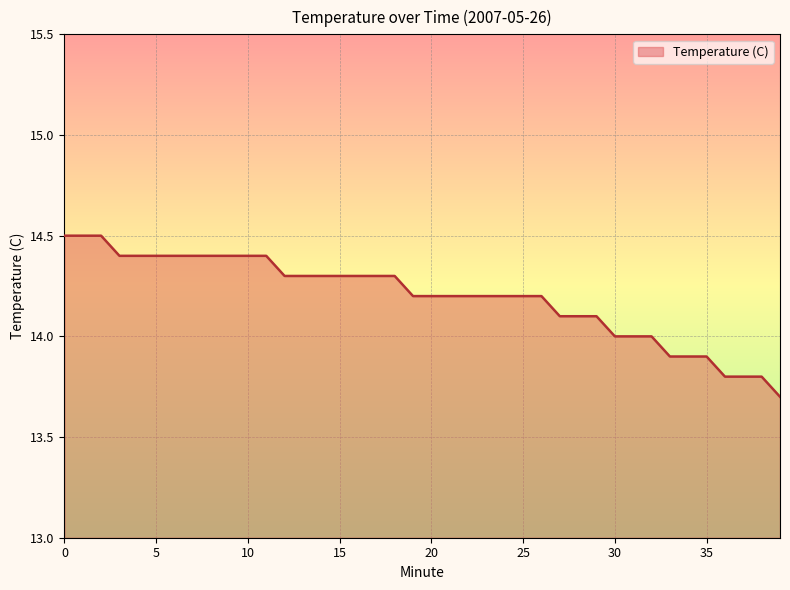

What is the minimum value shown in the chart?

13.7